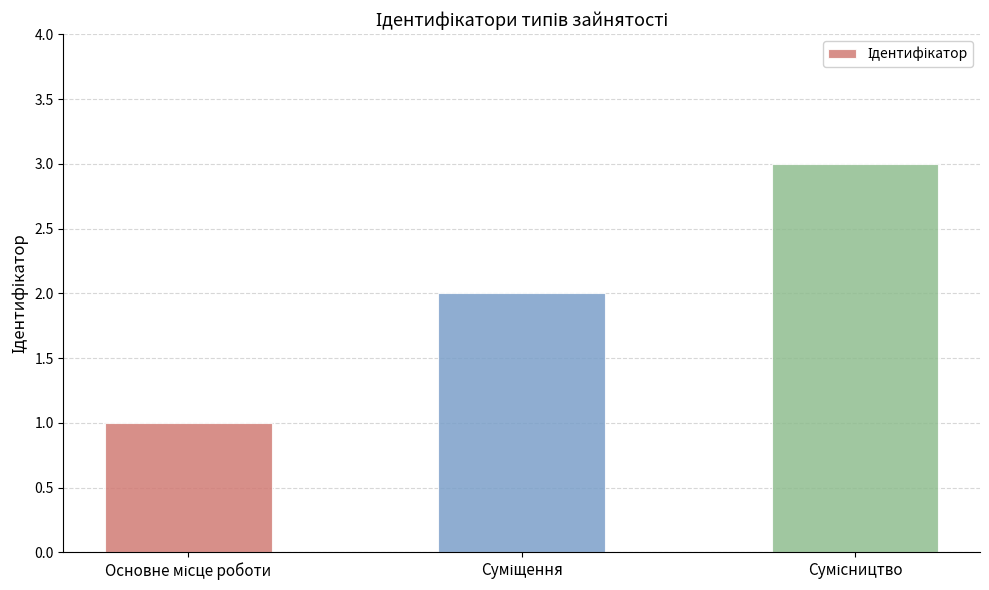

What is the sum of all values?

6